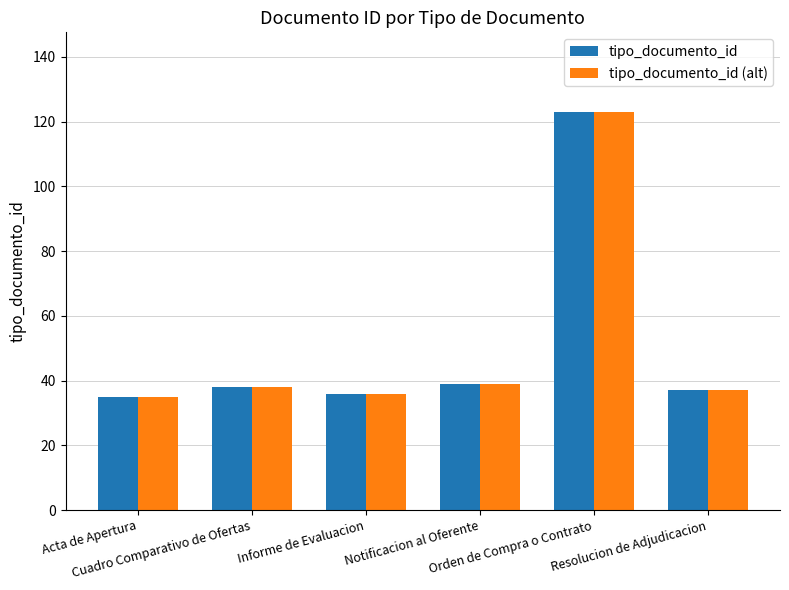

What position from the left is Resolucion de Adjudicacion?

6